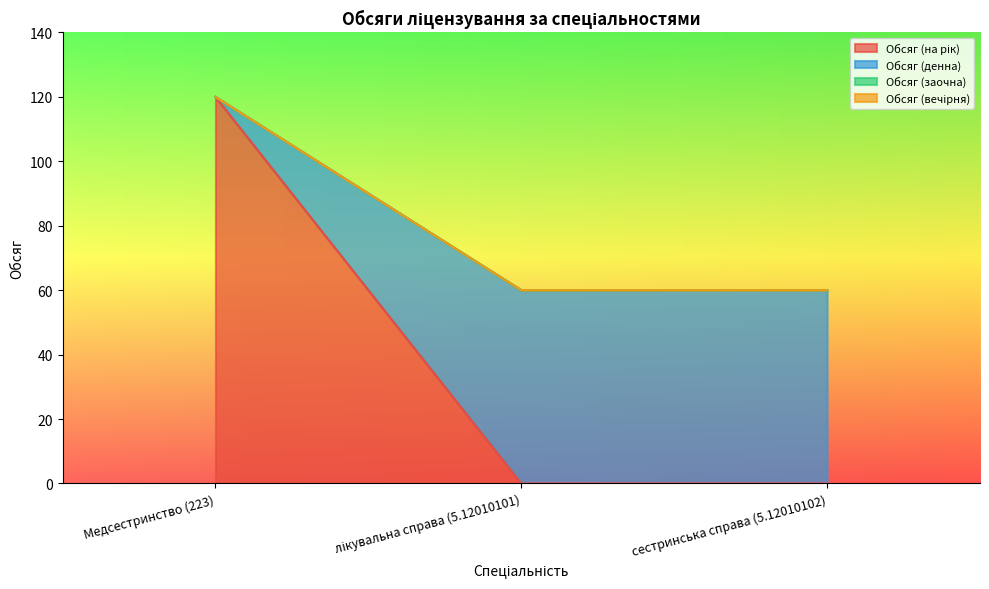

How many data points in Обсяг (денна) are above 60?

1